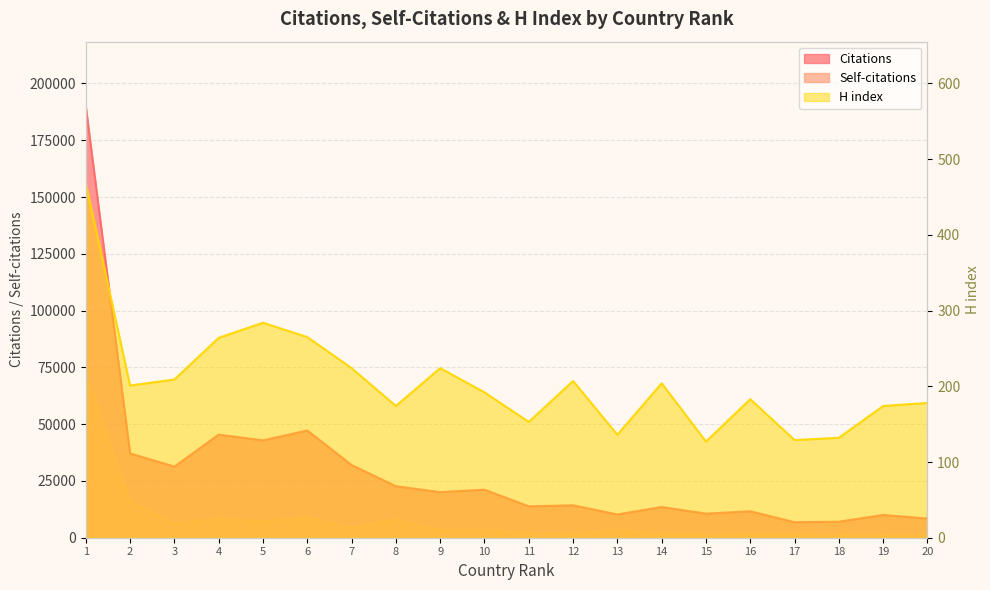

What is the minimum value for H index?

127